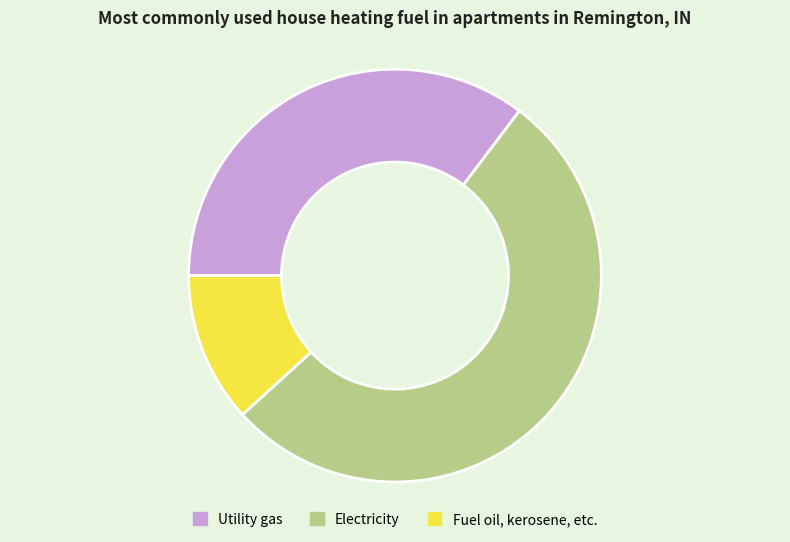

What is the smallest slice in the pie chart?

Fuel oil, kerosene, etc.